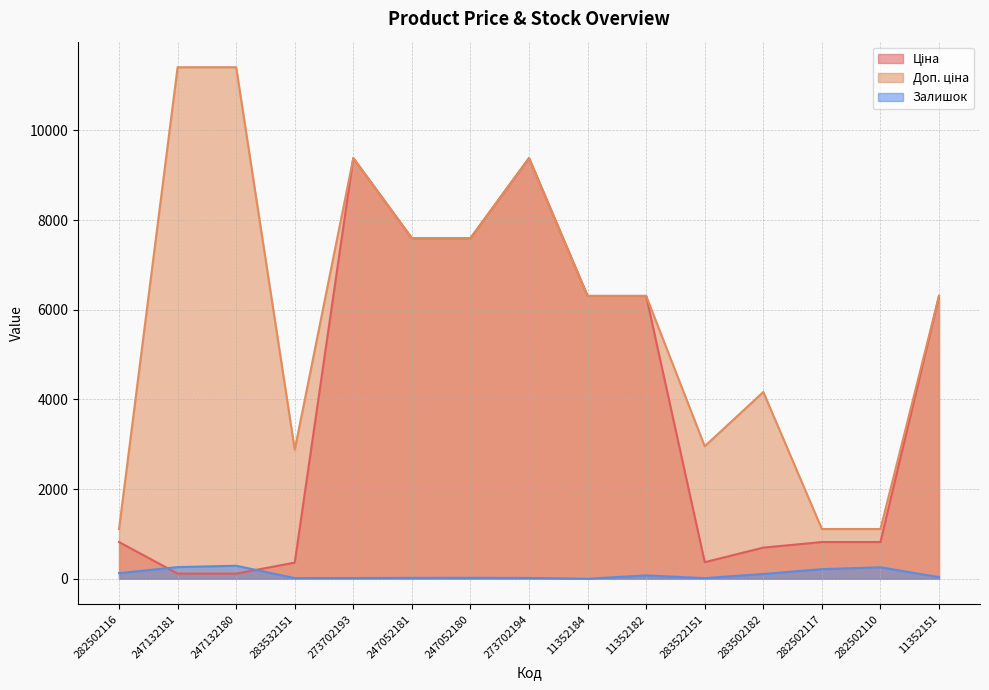

Is it true that Ціна equals 1866.6 at 247052181?

False